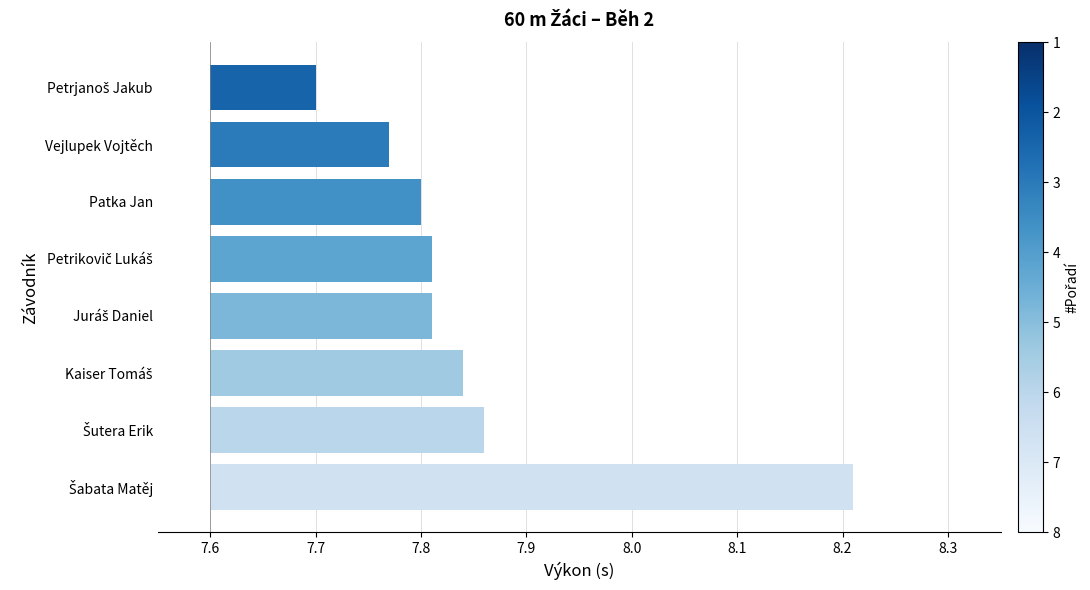

Does the chart contain any negative values?

No